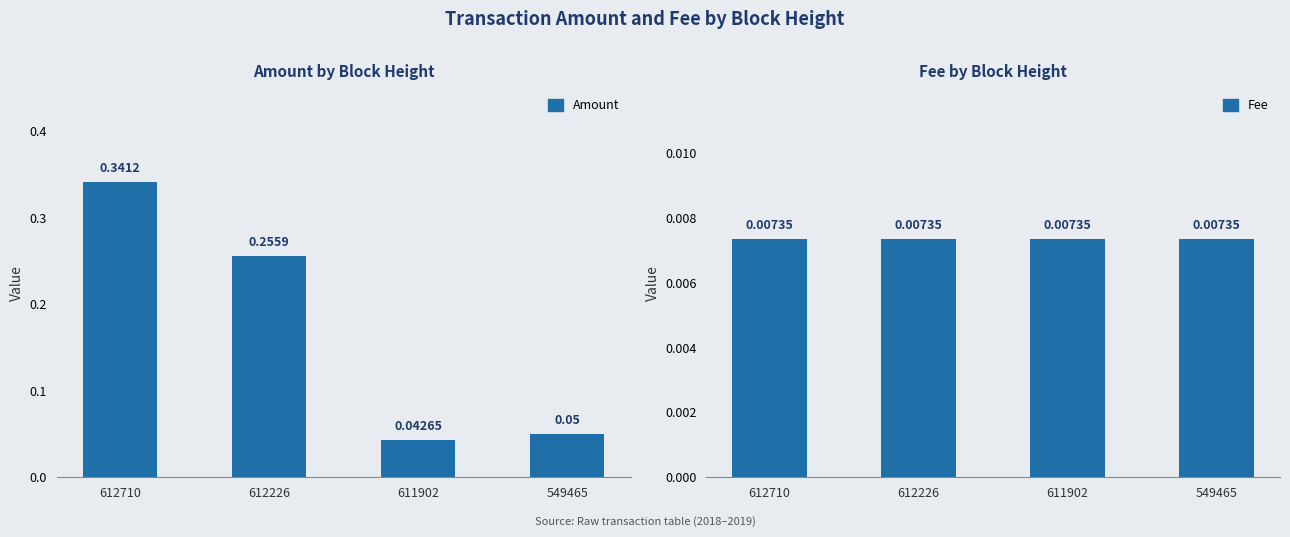

What is the difference between the Amount values at 612226 and 549465?

0.2